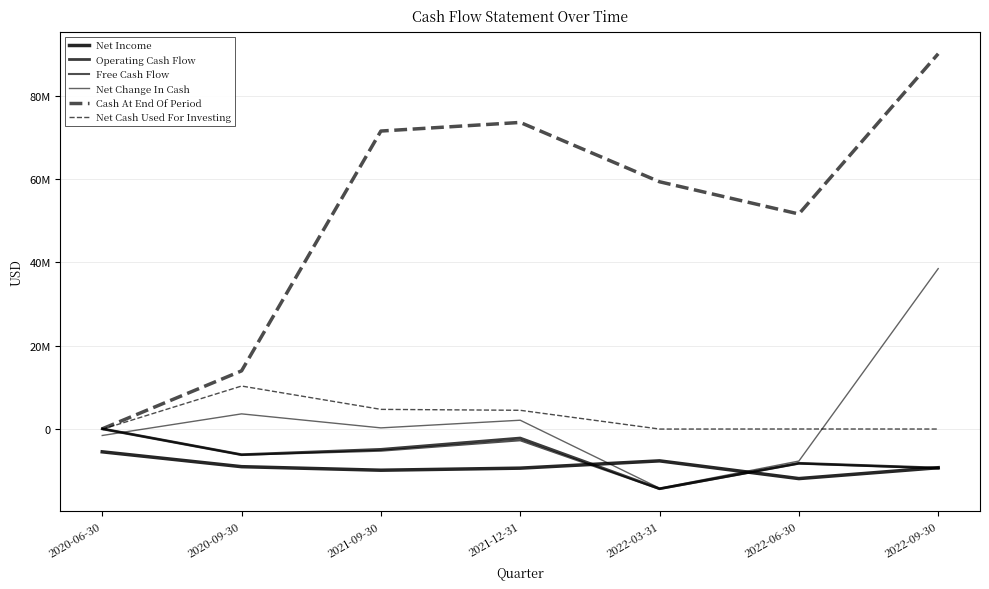

Is it true that Operating Cash Flow equals -4927000 at 2021-09-30?

True